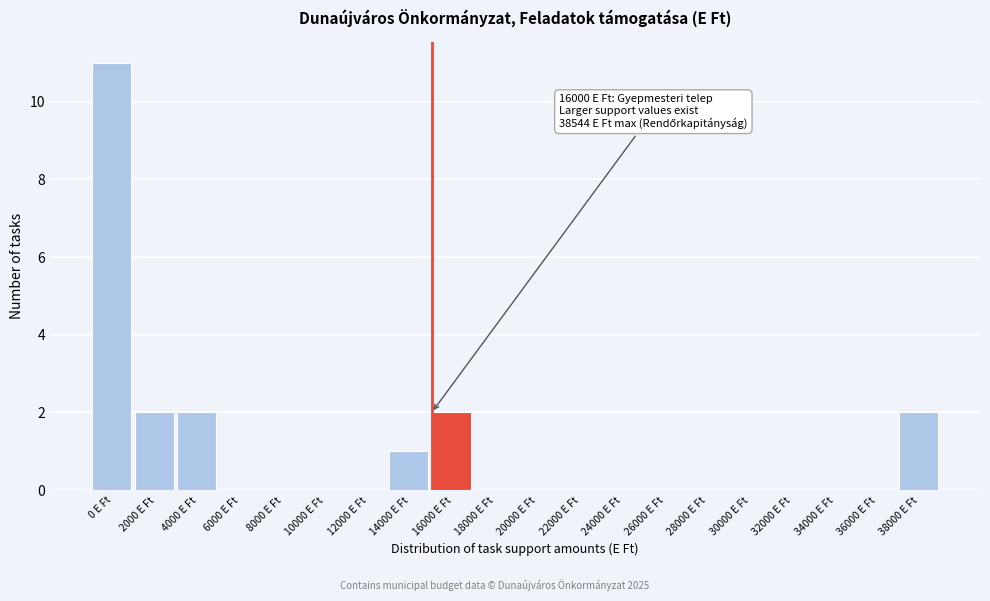

Reading right to left, transcribe all the data shown in this chart.

38000 E Ft=2	36000 E Ft=0	34000 E Ft=0	32000 E Ft=0	30000 E Ft=0	28000 E Ft=0	26000 E Ft=0	24000 E Ft=0	22000 E Ft=0	20000 E Ft=0	18000 E Ft=0	16000 E Ft=2	14000 E Ft=1	12000 E Ft=0	10000 E Ft=0	8000 E Ft=0	6000 E Ft=0	4000 E Ft=2	2000 E Ft=2	0 E Ft=11